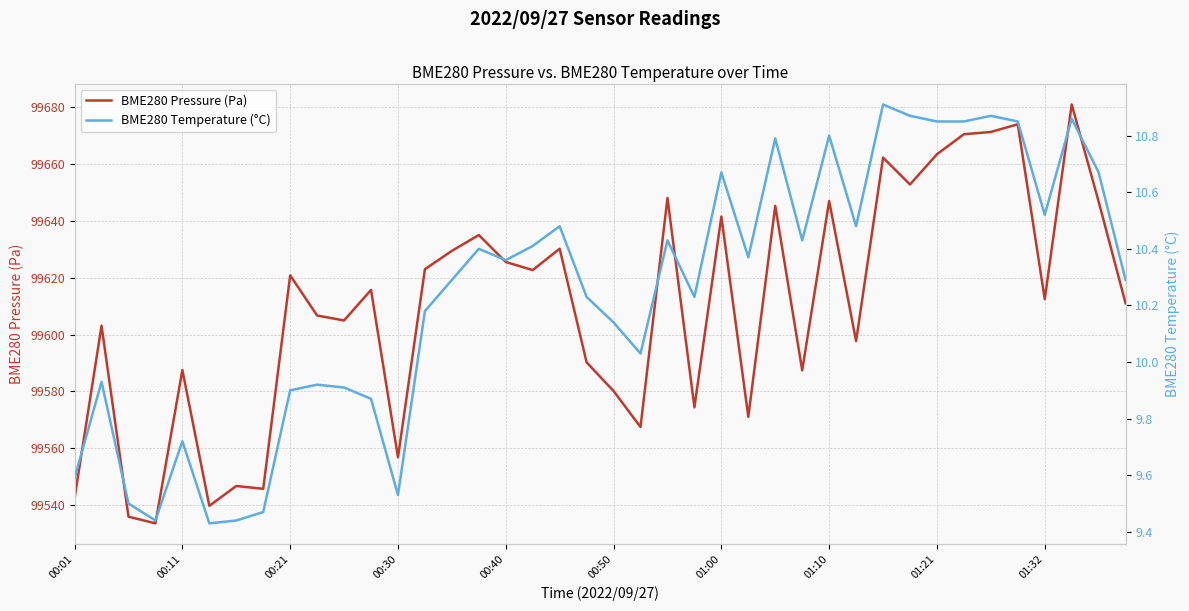

True or false: BME280 Temperature (°C) and BME280 Pressure (Pa) cross at least once.

False